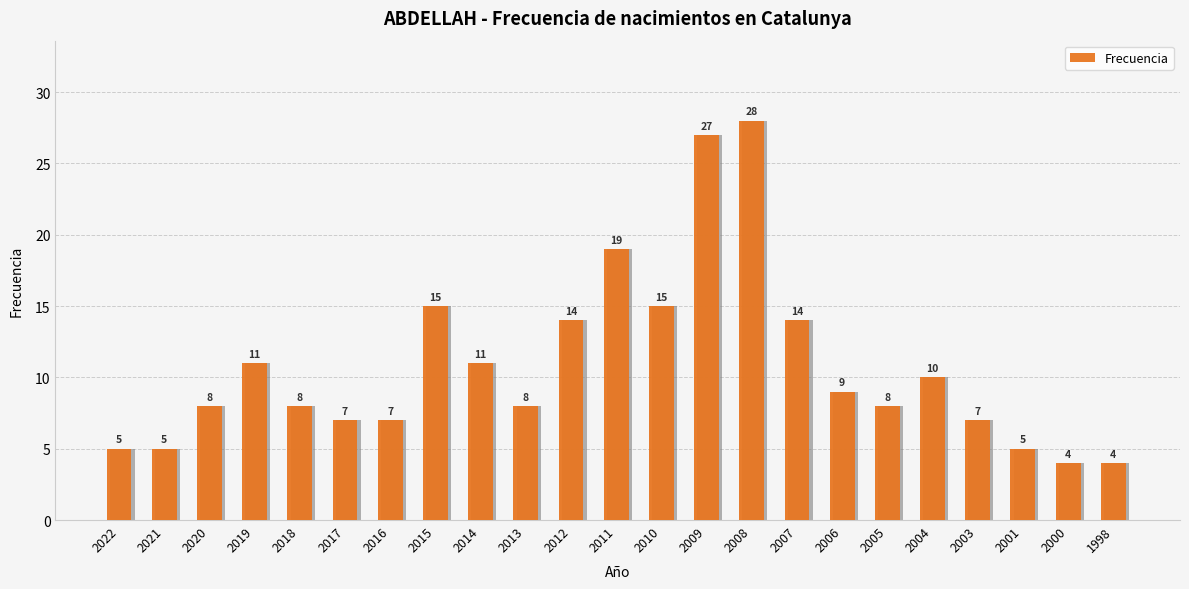

Which label corresponds to the largest value in the chart?

2008